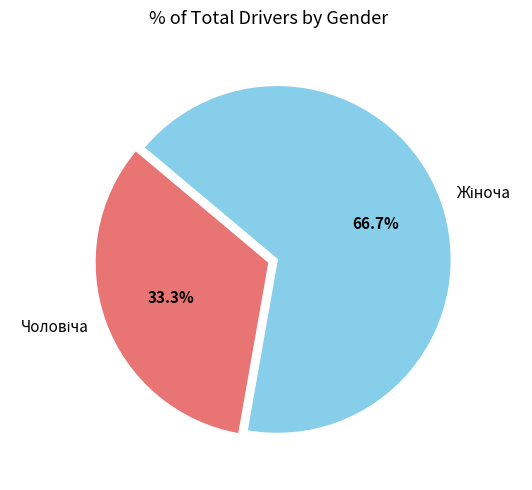

Is there a majority slice in this chart?

Yes